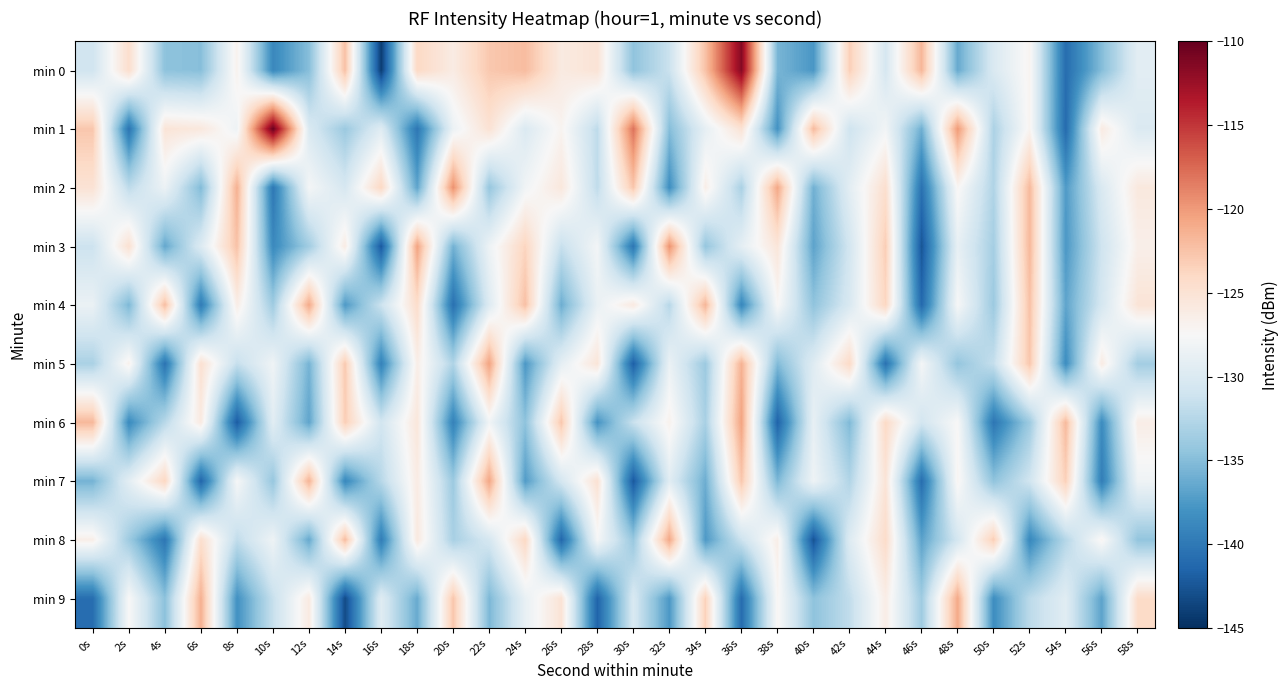

Which series changed the most between 2s and 42s?

min 1